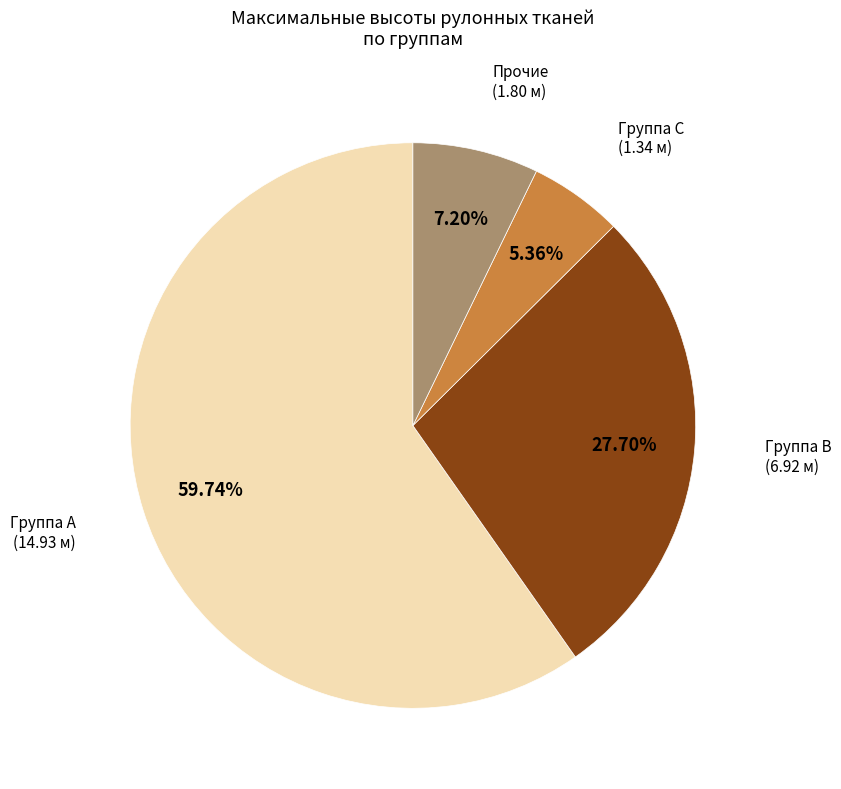

Does any single category account for the majority?

Yes